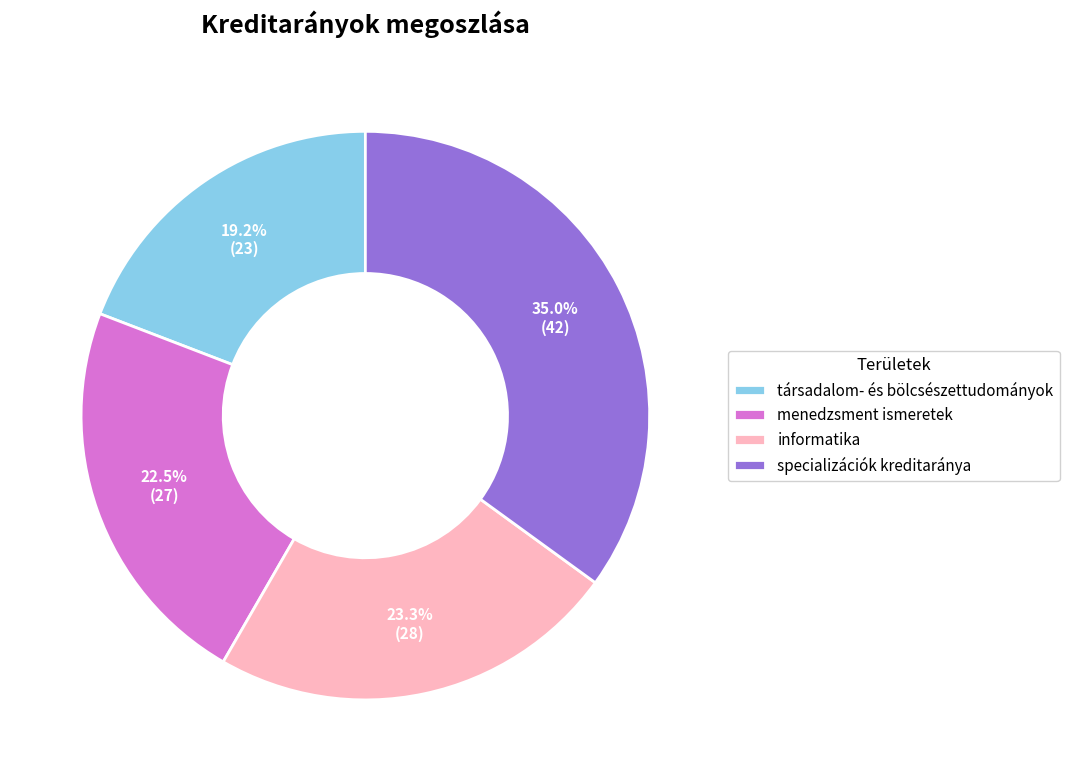

True or false: társadalom- és bölcsészettudományok accounts for 26% of the total.

False